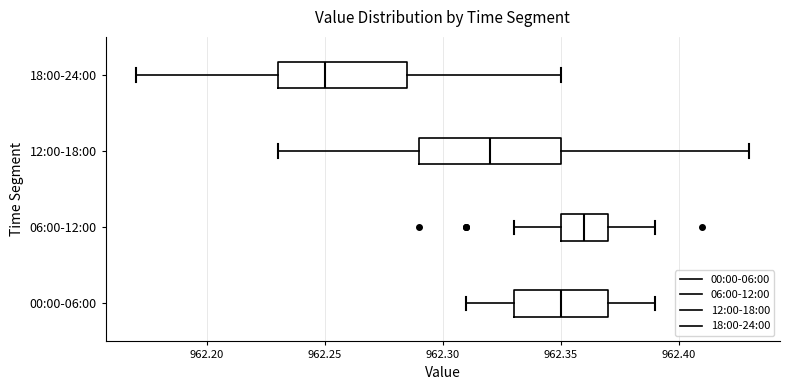

Which box is the widest, from its left edge to its right edge?

12:00-18:00